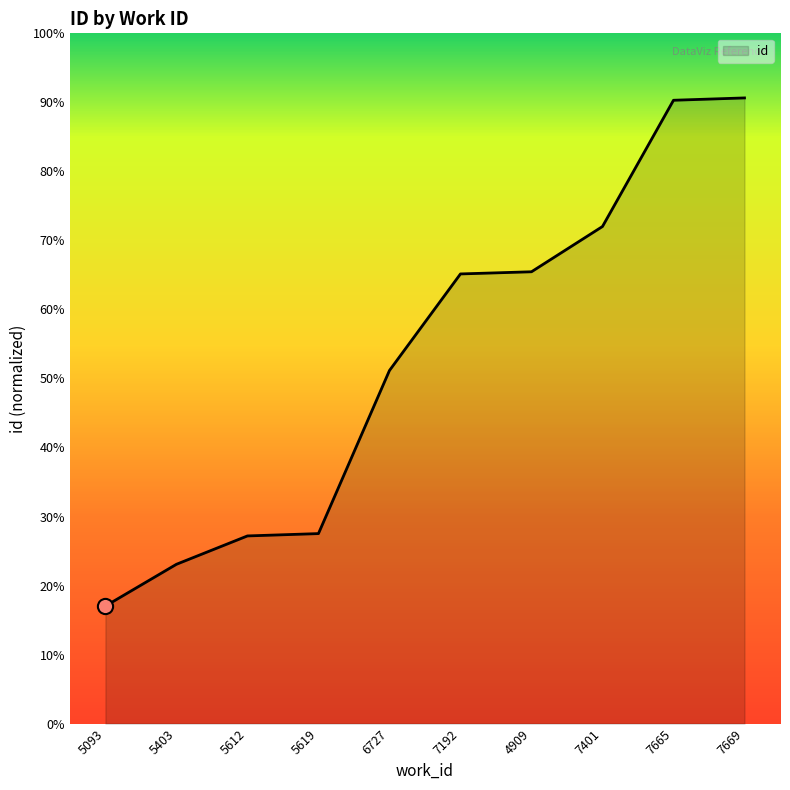

Between 7401 and 5093, which is larger?

7401